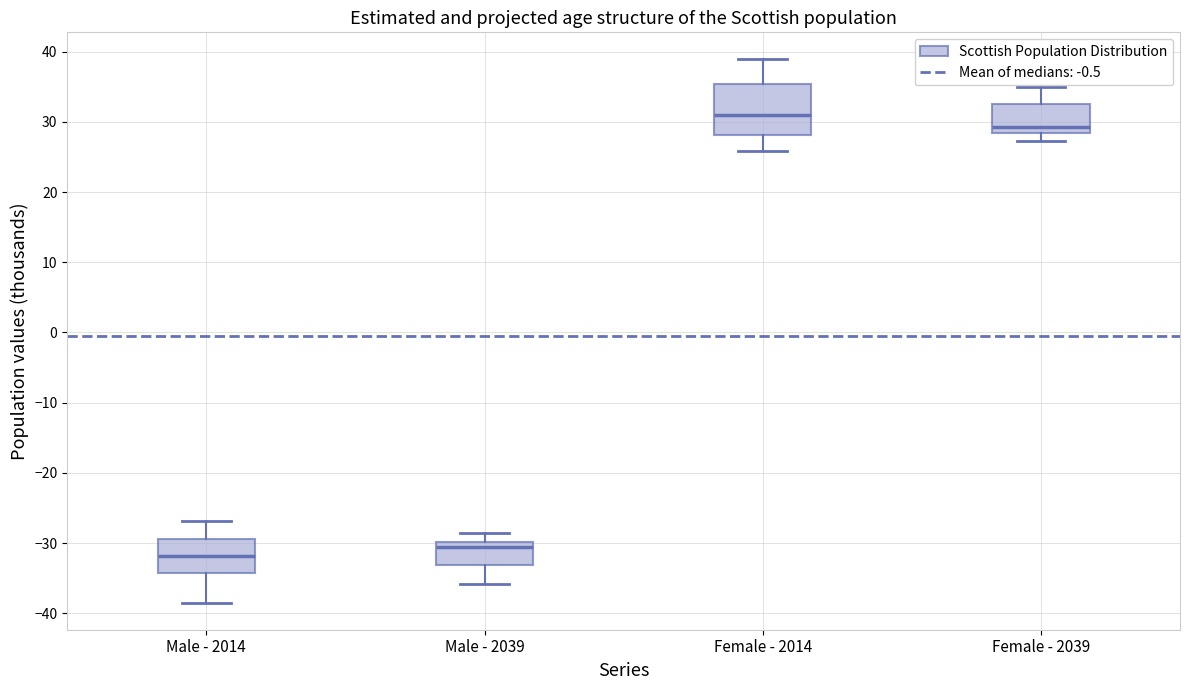

Where does the lower whisker of the box for Female - 2014 end on the y-axis? The values are not printed on the chart, so give them approximately, as read against the axis.

26